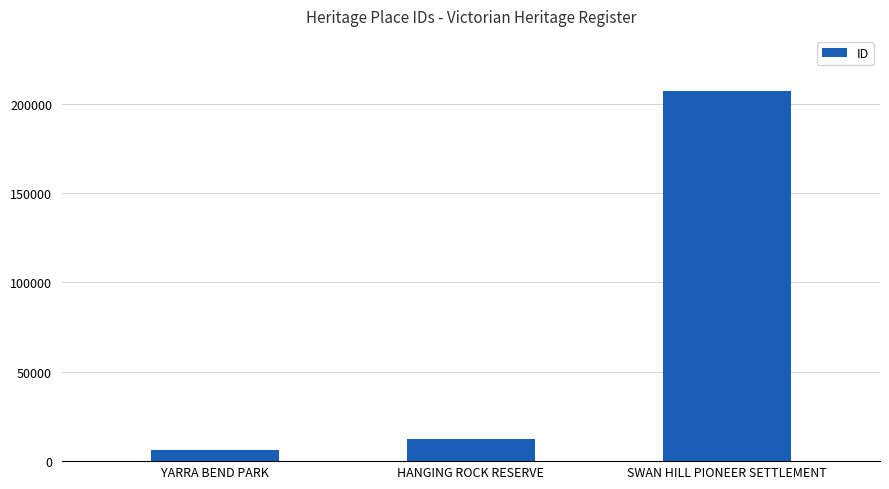

What is the greatest value displayed?

206822